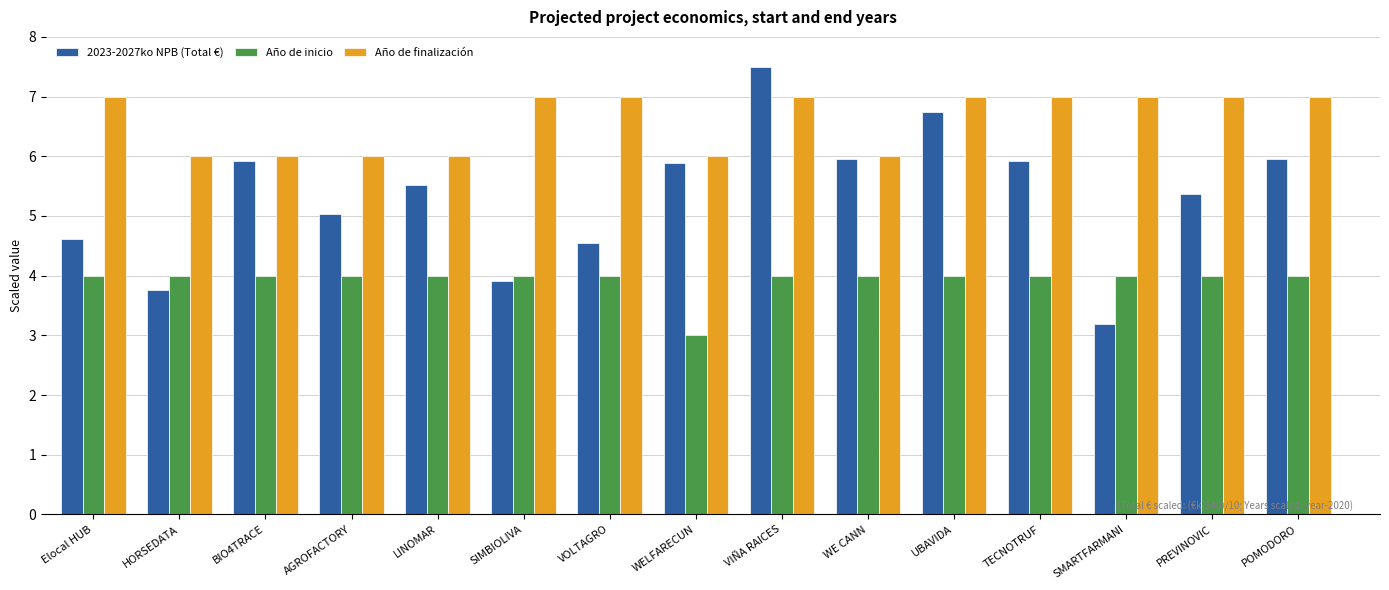

What is the spread (max minus min) of values at SIMBIOLIVA?

3.1